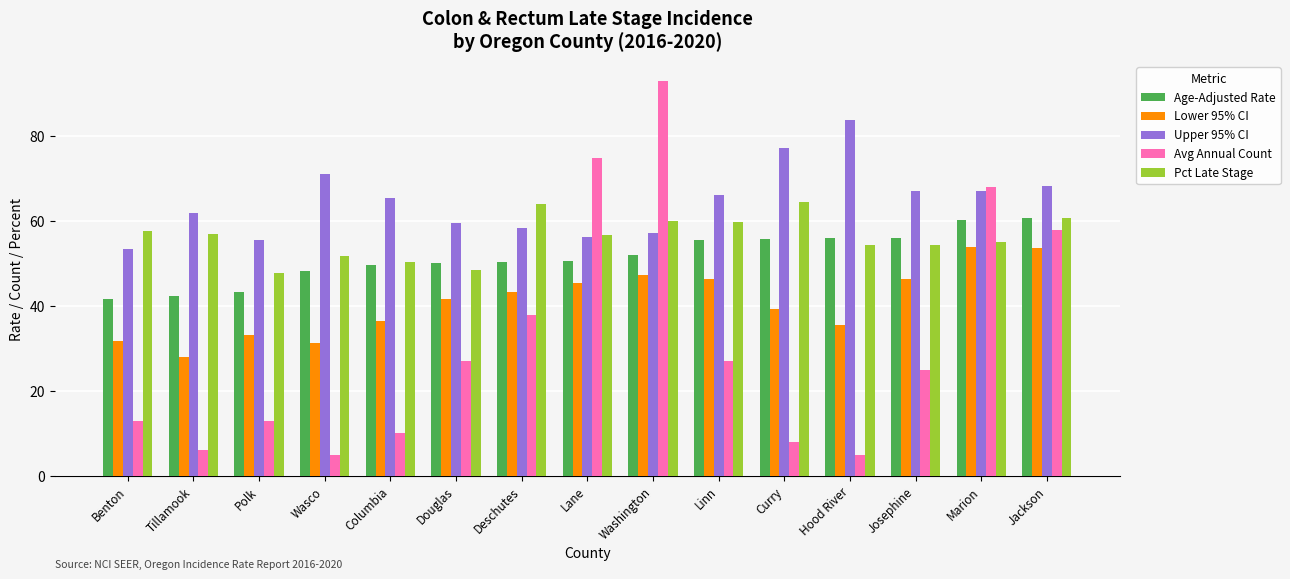

How many groups of bars are there?

15